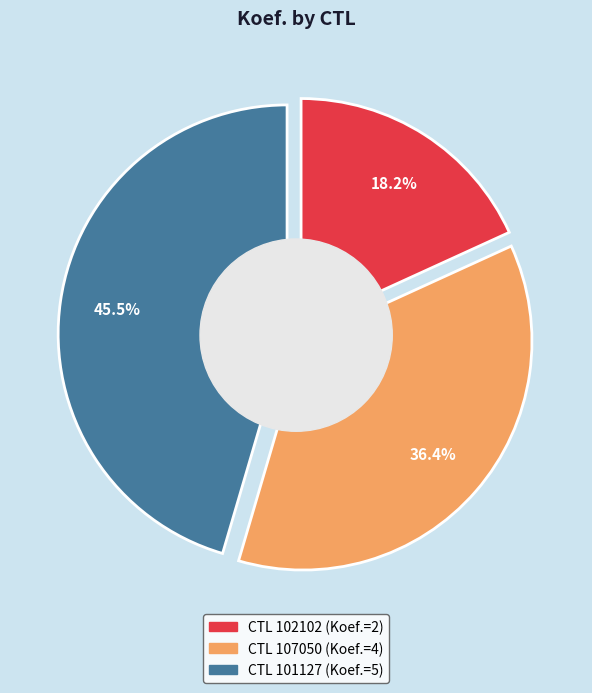

Which slice is the smallest?

102102